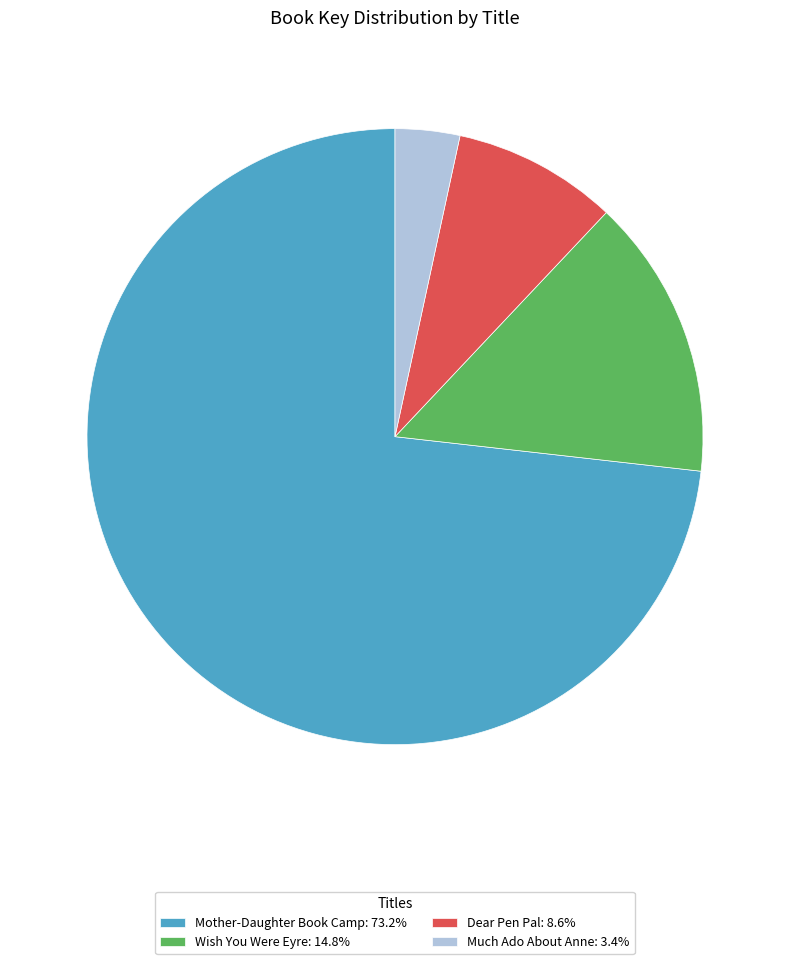

What is the largest slice in the pie chart?

Mother-Daughter Book Camp